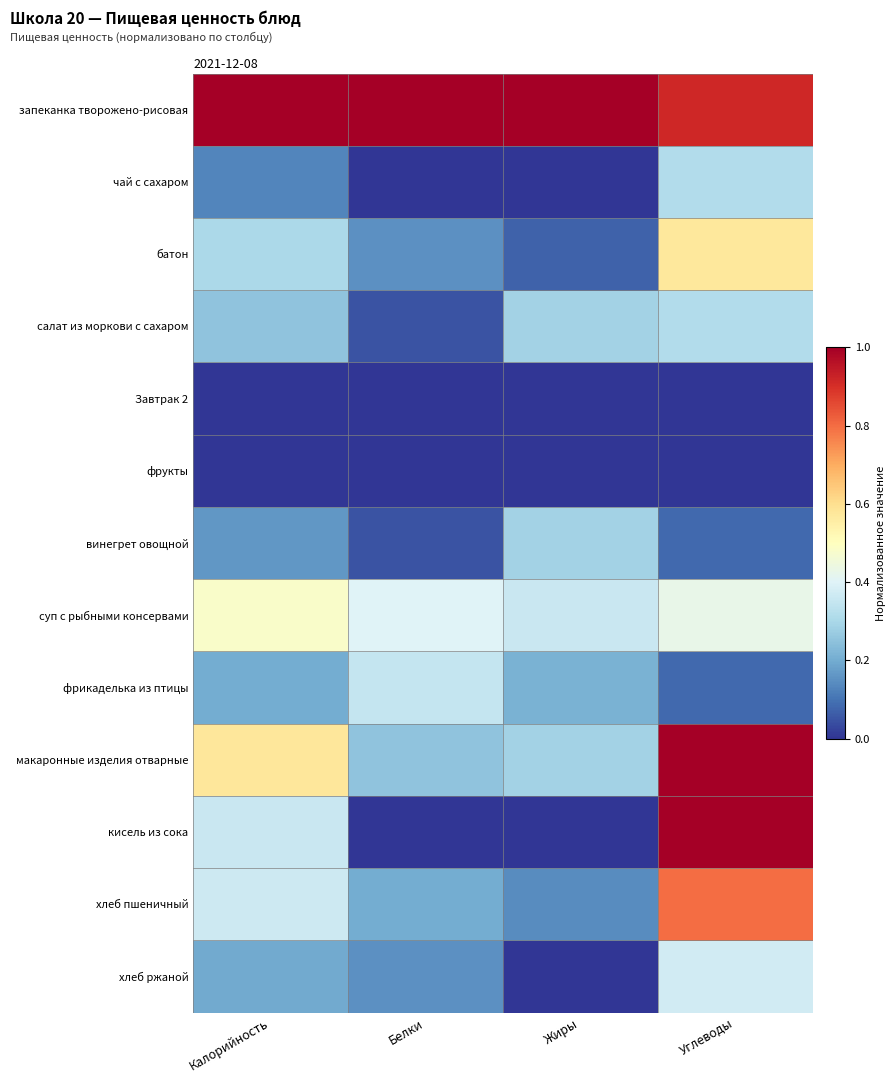

List the series in order of their peak value, lowest first.

Завтрак 2, фрукты, винегрет овощной, чай с сахаром, салат из моркови с сахаром, фрикаделька из птицы, хлеб ржаной, суп с рыбными консервами, батон, хлеб пшеничный, запеканка творожено-рисовая, макаронные изделия отварные, кисель из сока